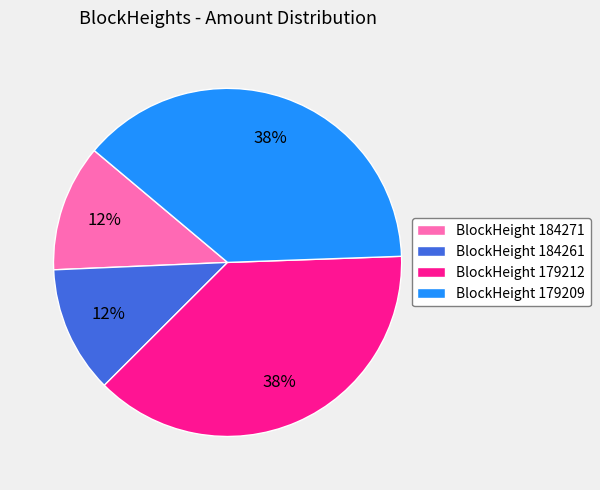

To the nearest percent, what portion does BlockHeight 184261 represent?

12%